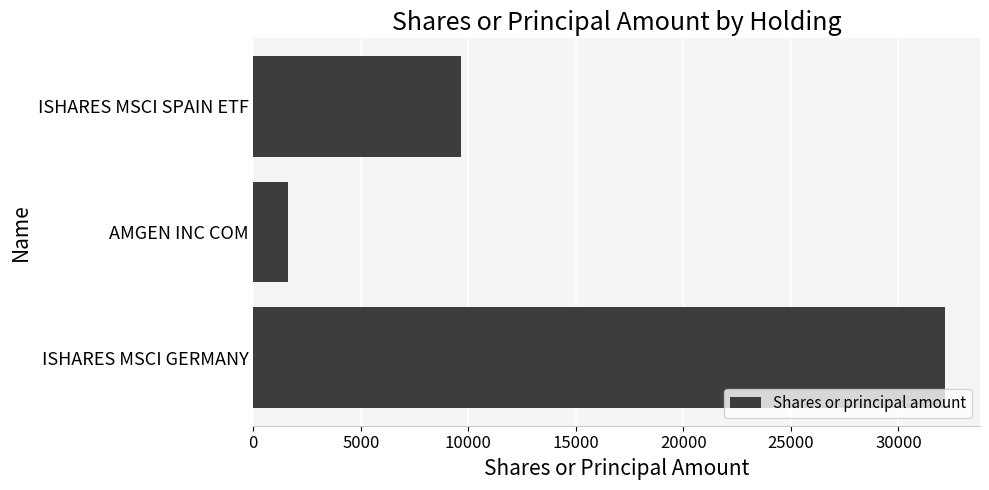

Reading top to bottom, transcribe all the data shown in this chart.

9666	1616	32182